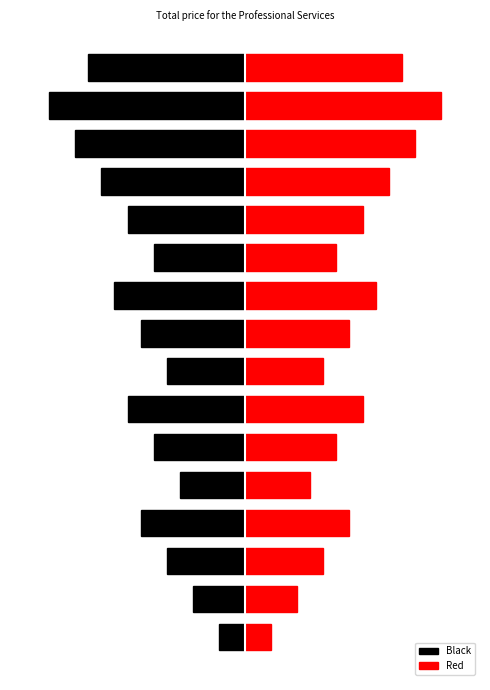

Are the bars horizontal?

Yes